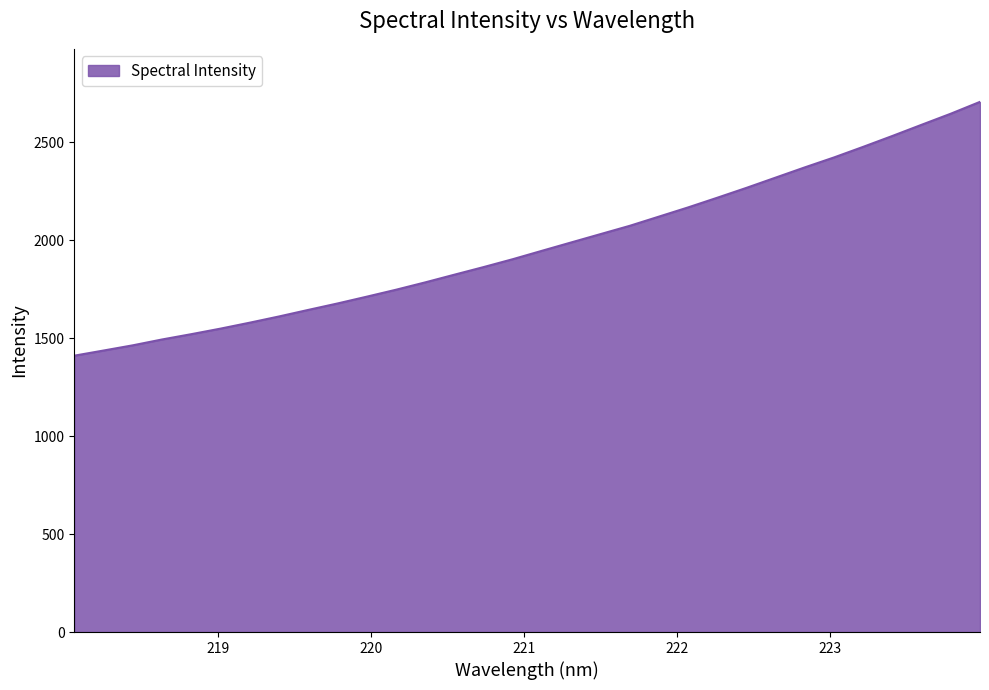

What is the difference between the maximum and minimum values?

1295.0